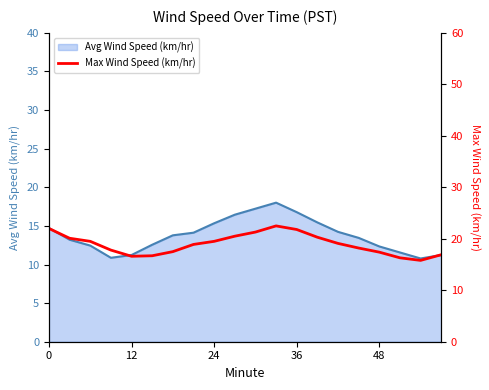

The value of Avg Wind Speed (km/hr) at 24 is 7.9. True or false?

False